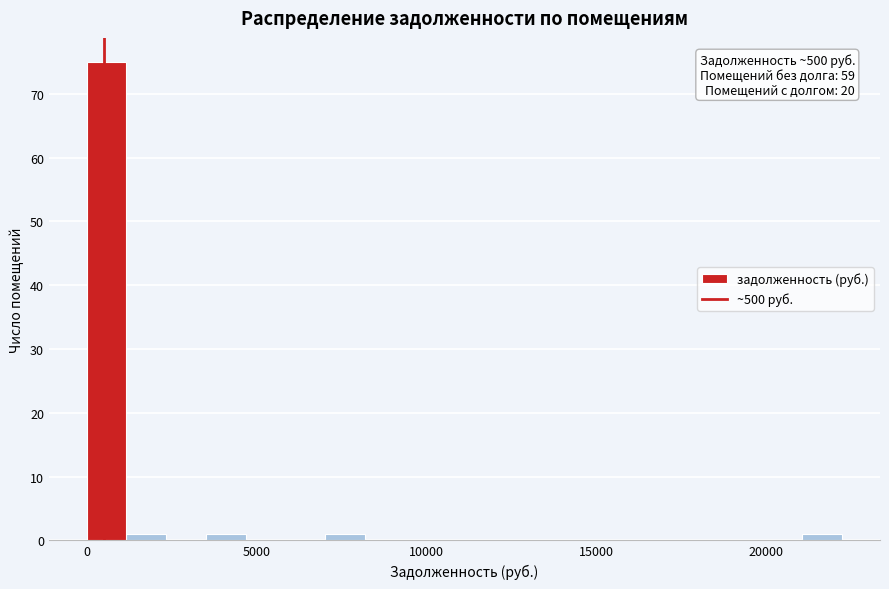

Around what value on the x-axis is the tallest bar? Give the approximate position of its centre, as read against the axis.

500